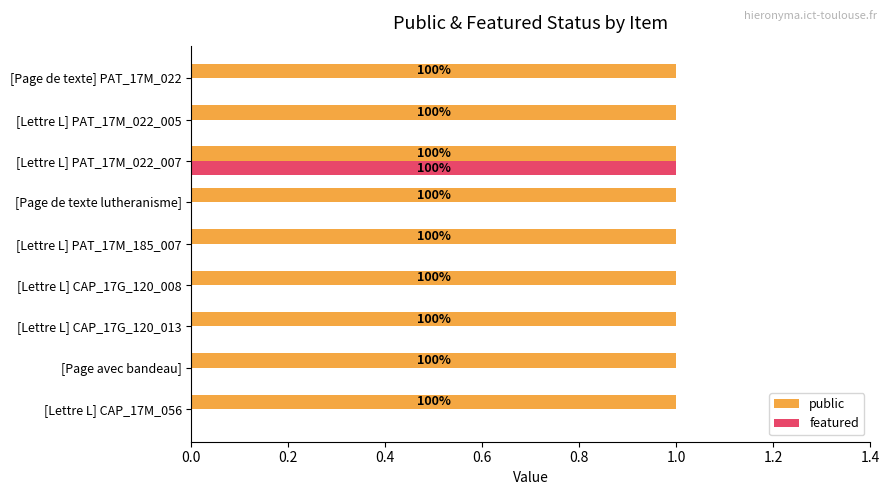

What are all the series names shown in the legend?

public, featured